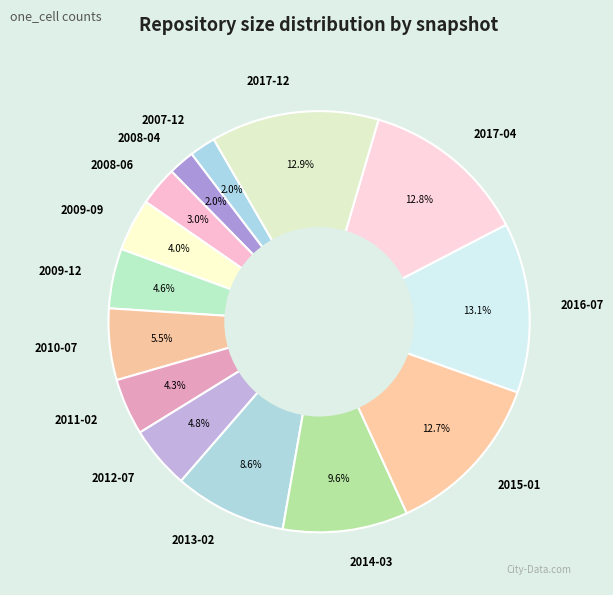

Between 2017-12 and 2010-07, which is larger?

2017-12